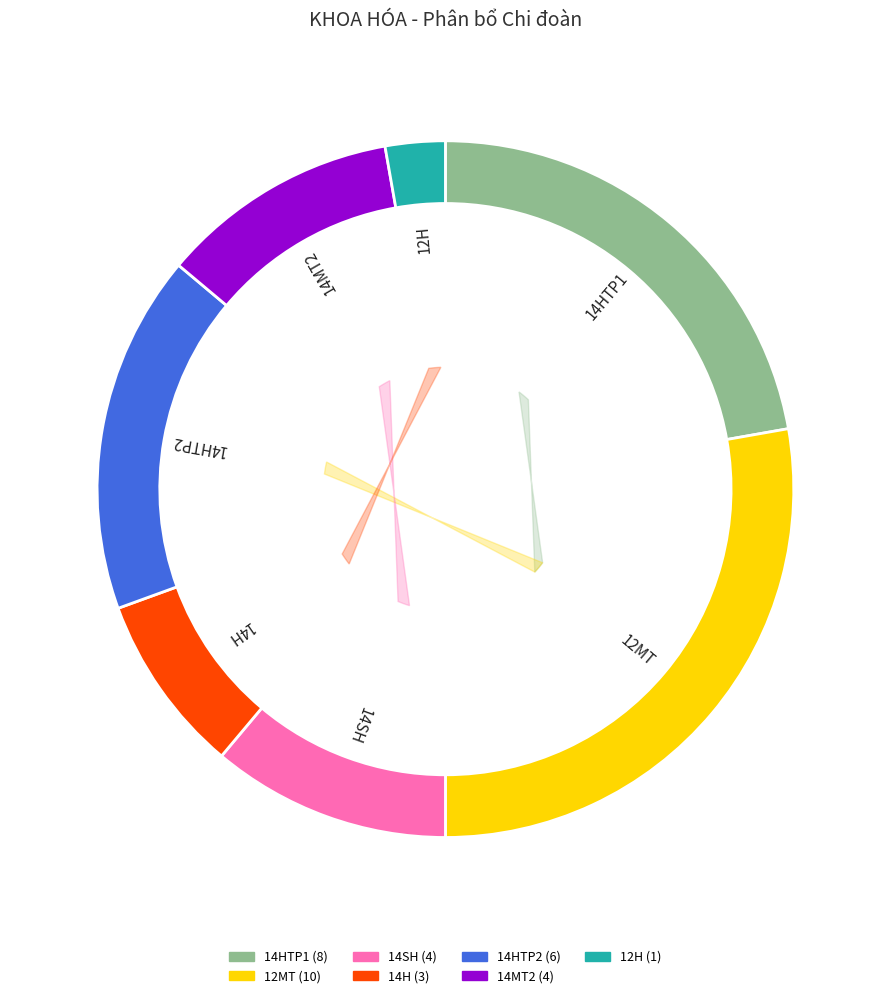

Is 14SH the majority of the pie?

No